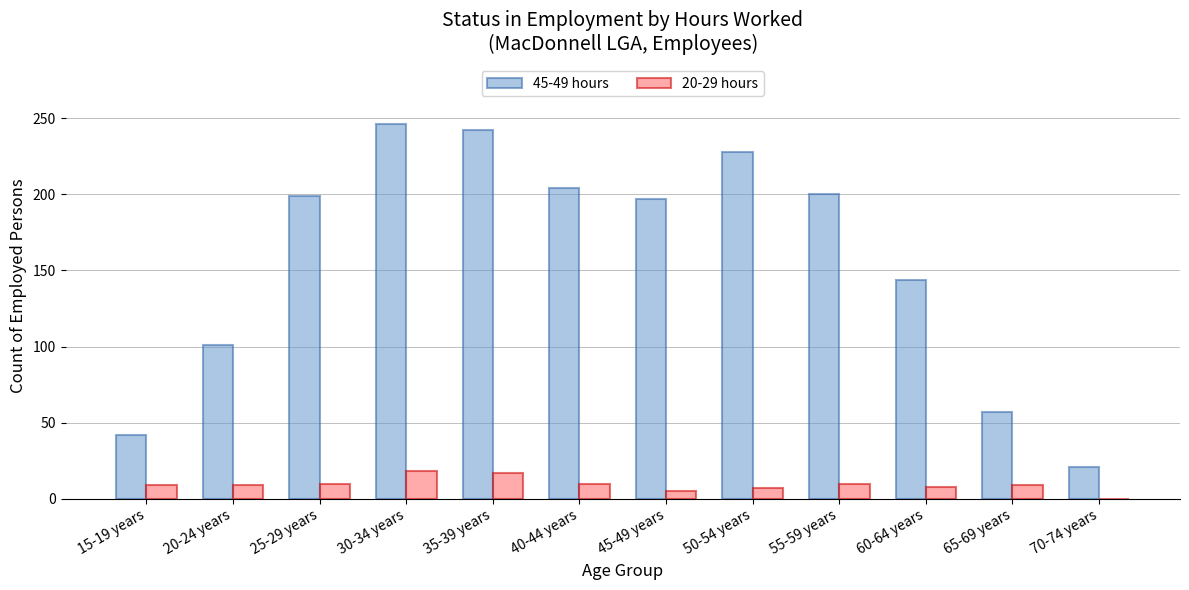

Between 20-24 years and 70-74 years, which series saw the biggest shift?

45-49 hours